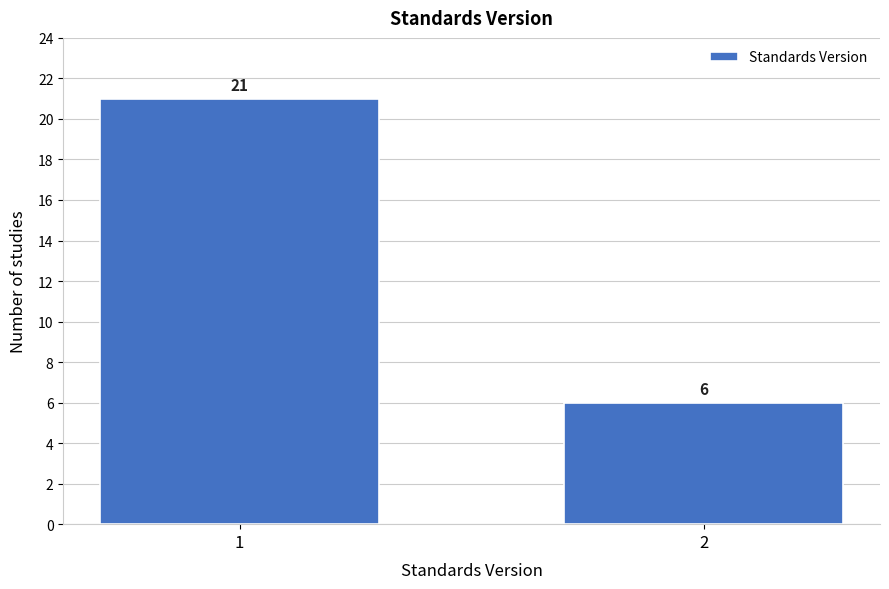

Reading left to right, transcribe all the data shown in this chart.

21	6